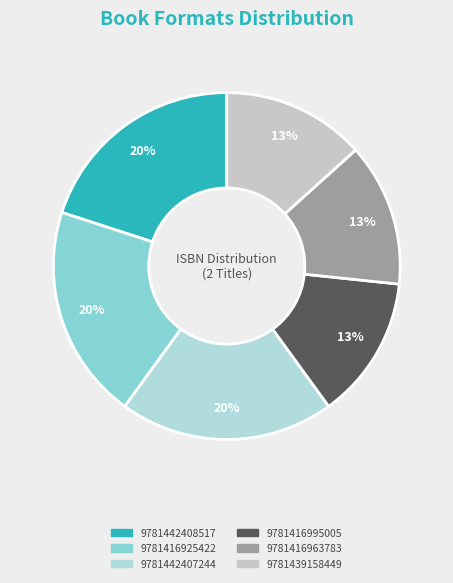

Between 9781442407244 and 9781416925422, which is larger?

9781442407244